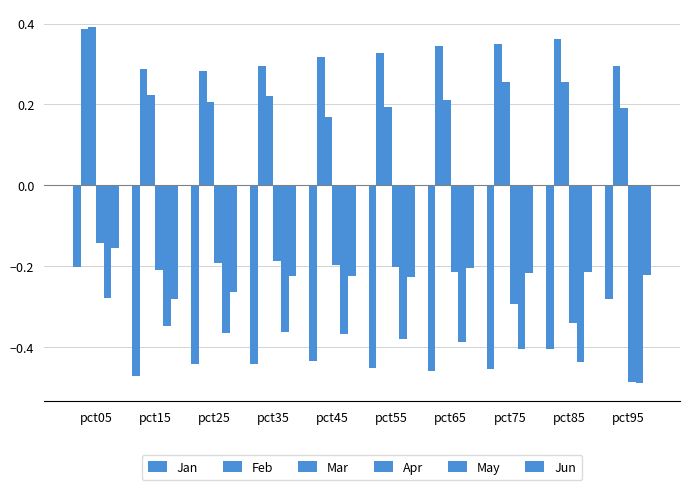

How many bars are there in each group?

6